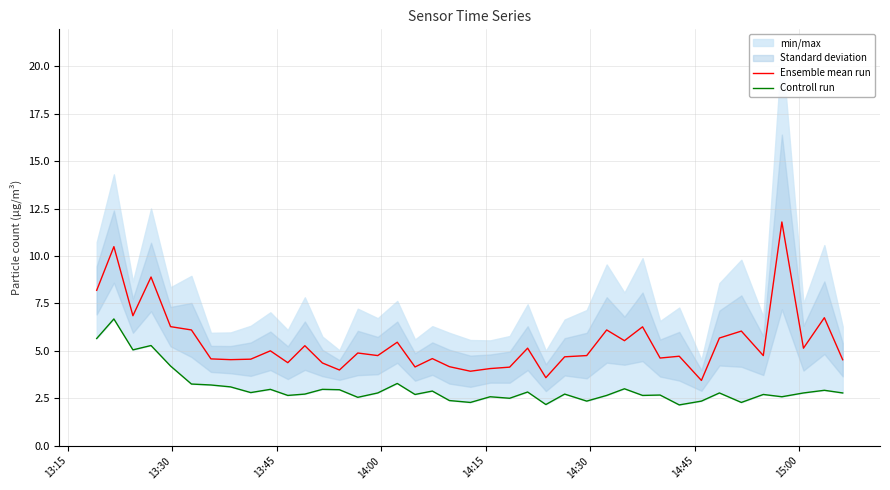

True or false: Ensemble mean run has more than 0 interior local peaks.

True